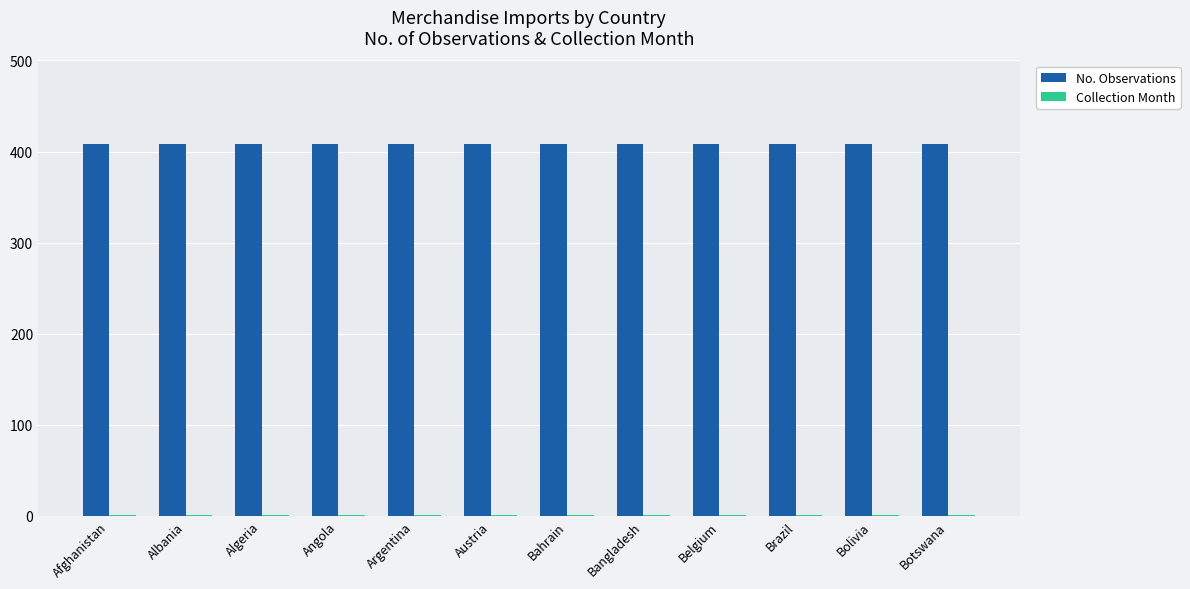

How many groups of bars are there?

12